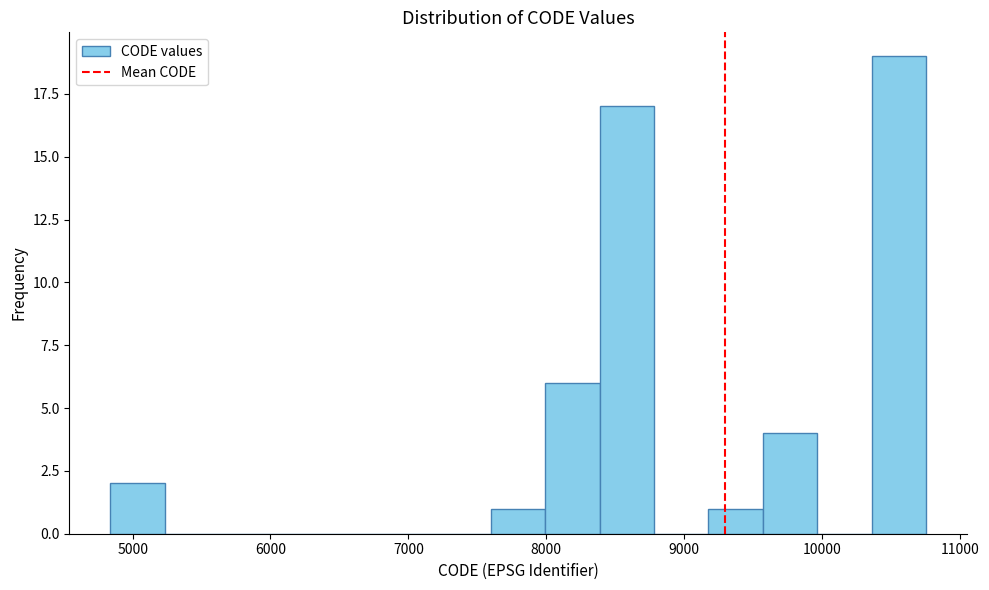

Around what value on the x-axis is the tallest bar? Give the approximate position of its centre, as read against the axis.

10600